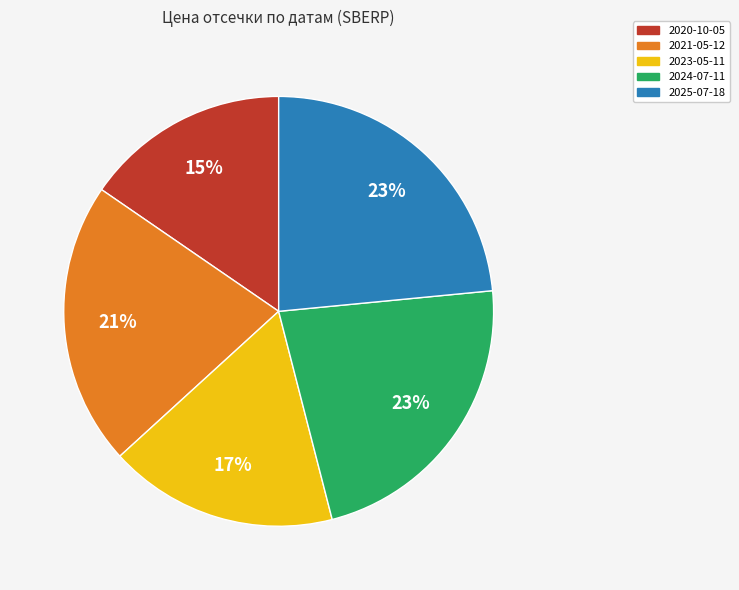

What percentage is the 2025-07-18 slice, to the nearest percent?

23%